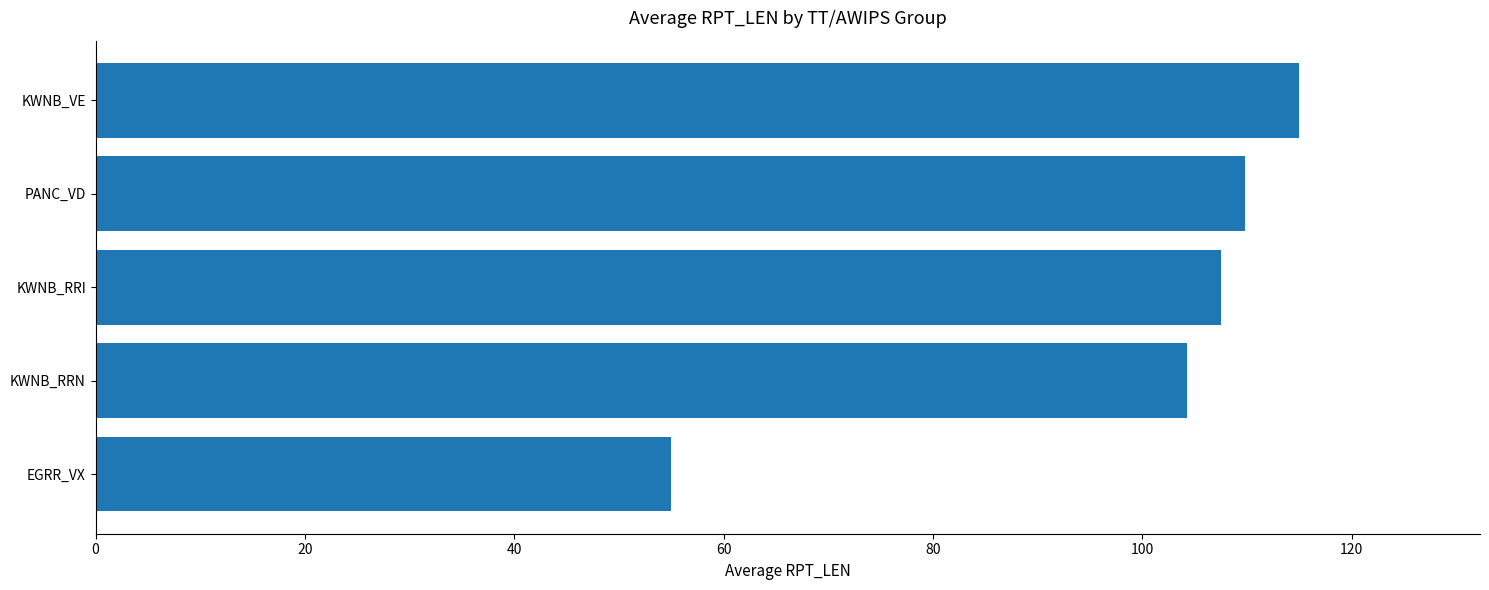

Rank the categories by value from lowest to highest.

EGRR_VX, KWNB_RRN, KWNB_RRI, PANC_VD, KWNB_VE